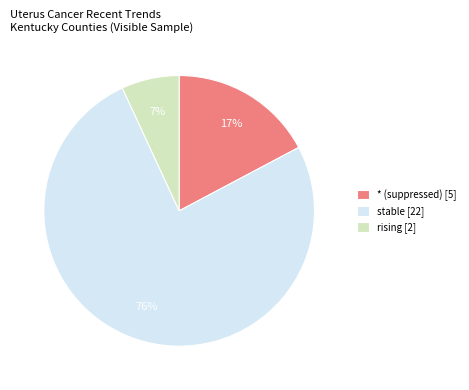

What is the majority slice?

stable [22]